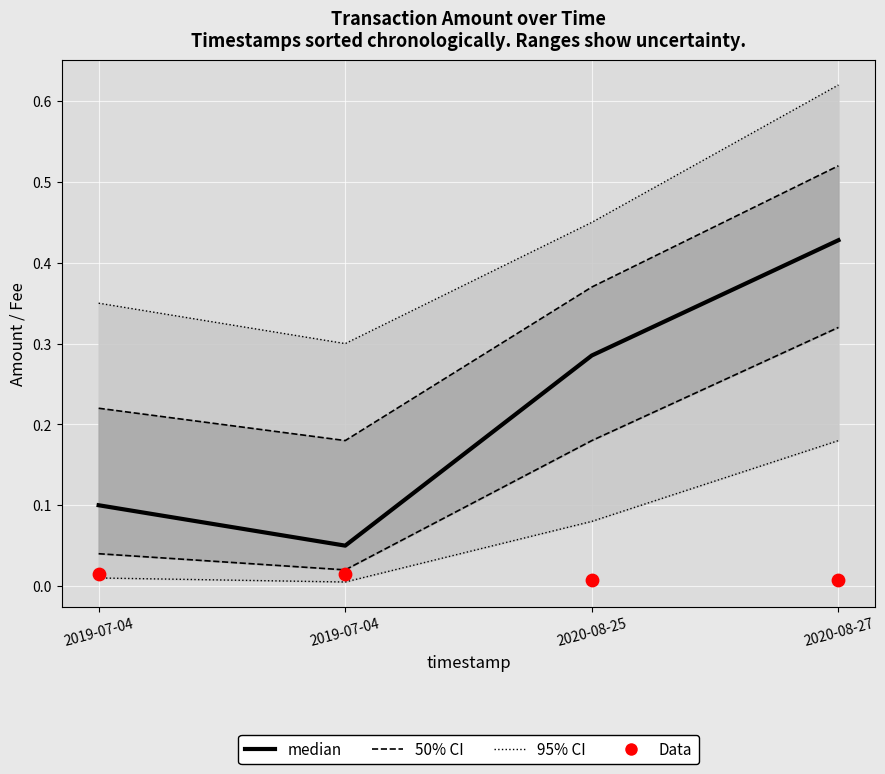

At which category is the sum across all series the highest?

2020-08-27